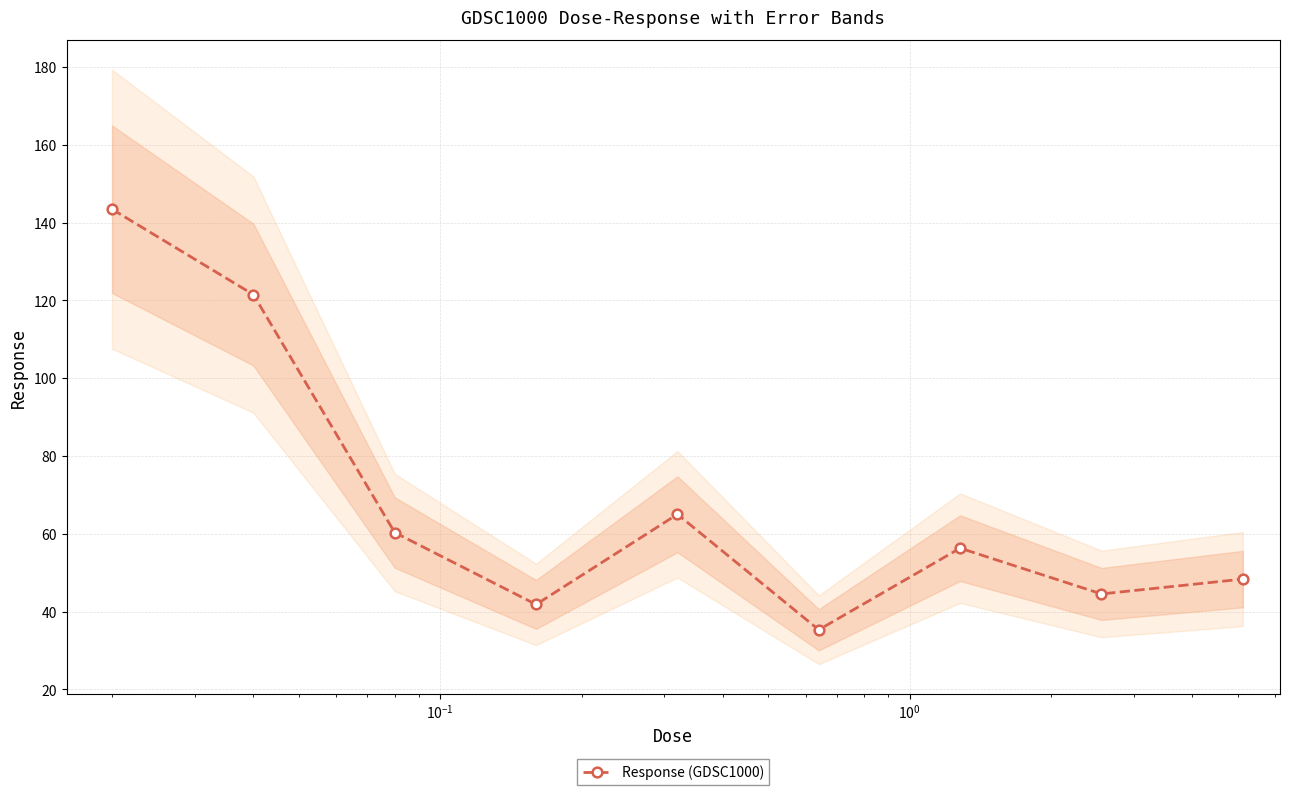

In Response (GDSC1000), how many points are lower than both neighbors (excluding endpoints)?

3